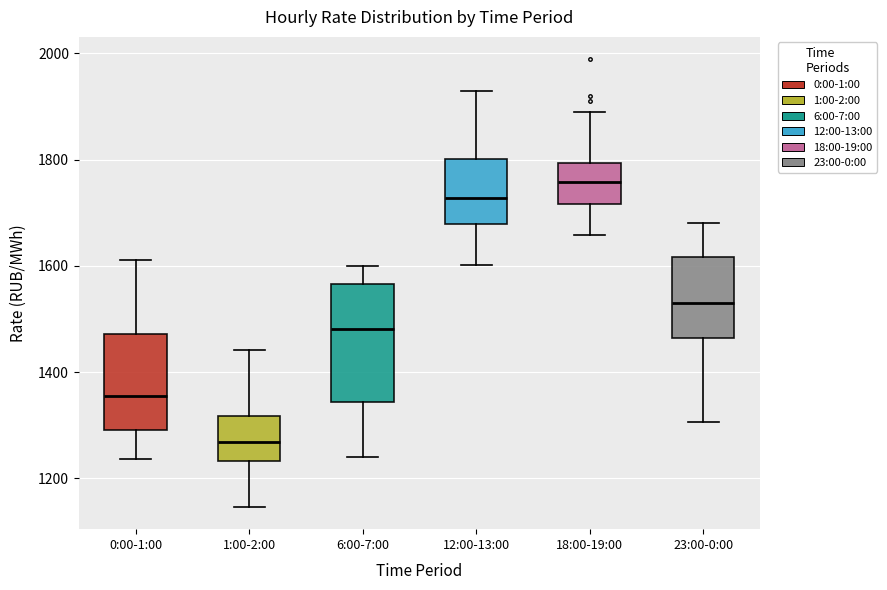

Where does the upper whisker of the box for 0:00-1:00 end on the y-axis? The values are not printed on the chart, so give them approximately, as read against the axis.

1620